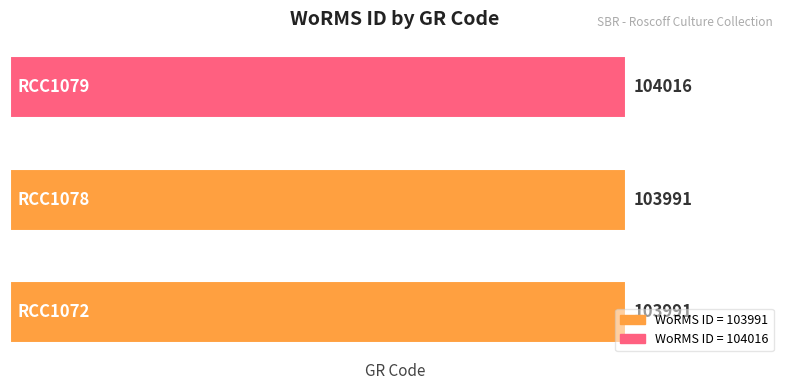

What is the difference between the maximum and minimum values?

25